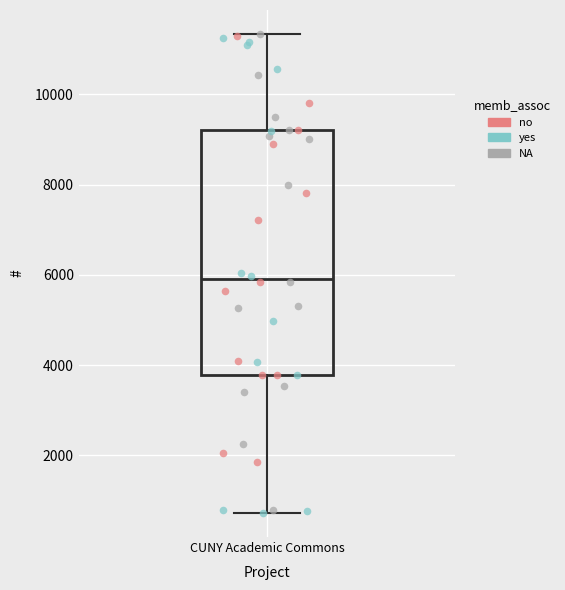

Read this box plot against the y-axis: the position of the median line, the range covered by the box, and the ends of both whiskers. The values are not printed on the chart, so give them approximately, as read against the axis.

median 6000, box 3800 to 9200, whiskers 800 to 11400